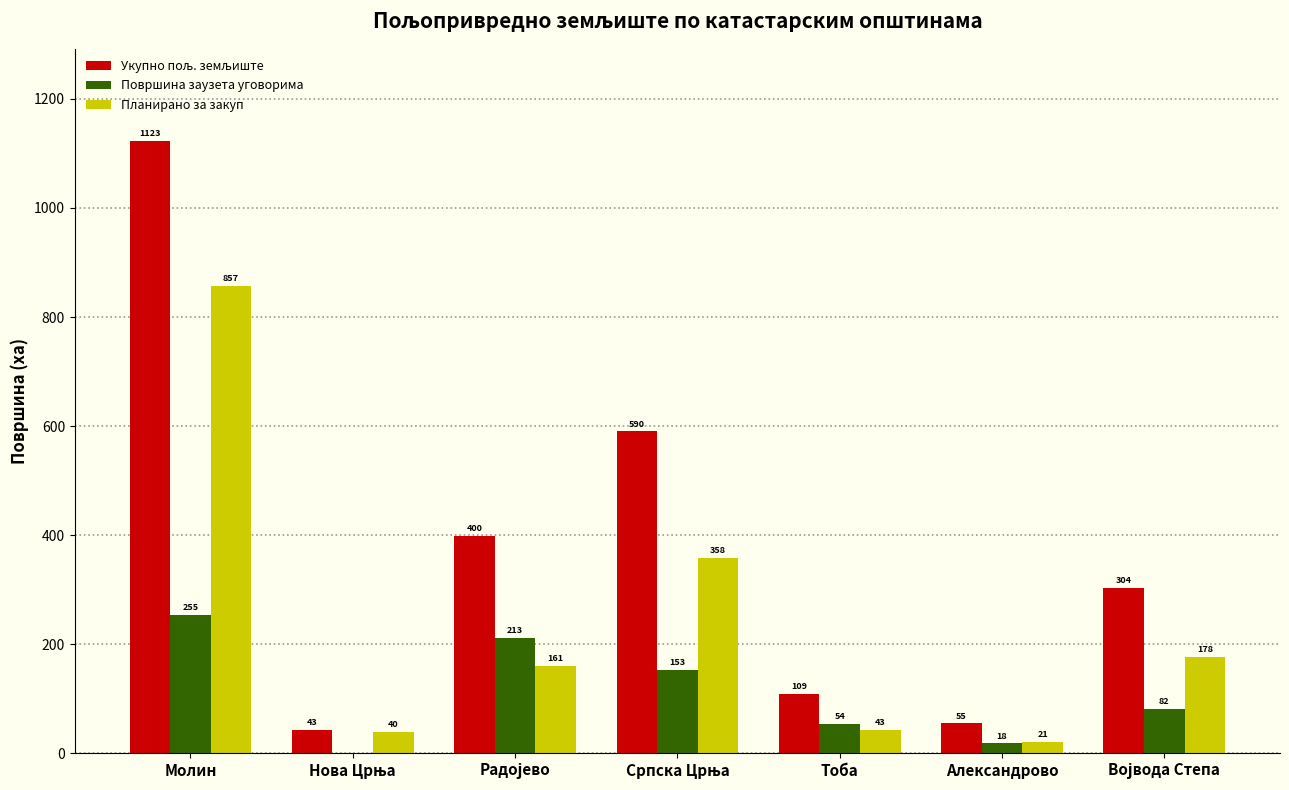

What is the highest value of the Планирано за закуп series?

856.9